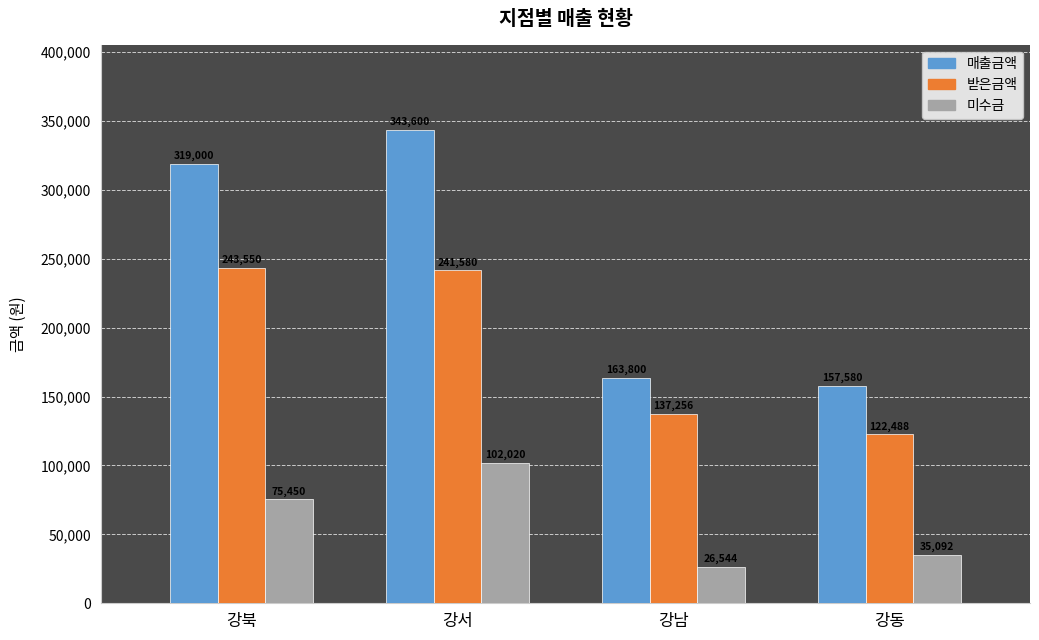

Rank the categories by 미수금 value from lowest to highest.

강남, 강동, 강북, 강서